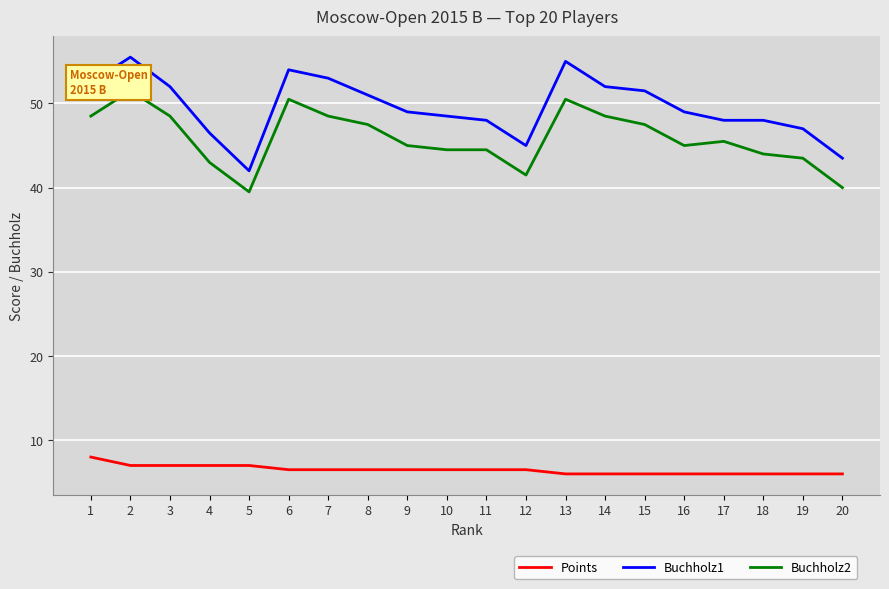

Is it true that Points equals 6.0 at 20?

True